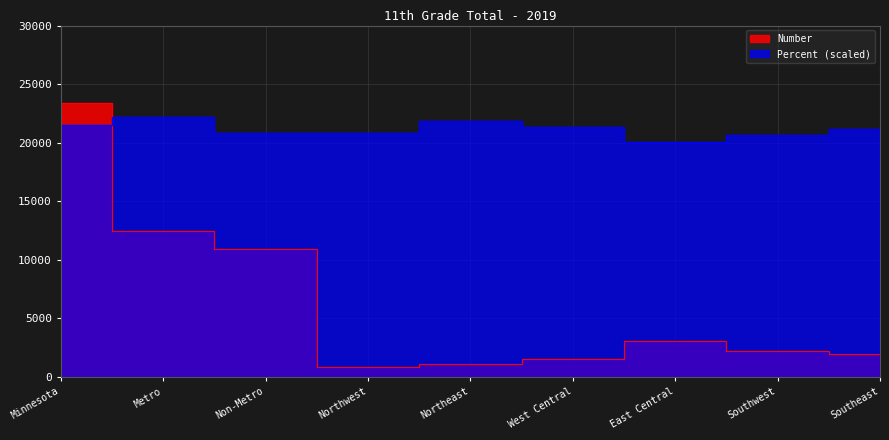

Which series ends up on top after the final intersection of Number and Percent?

Percent